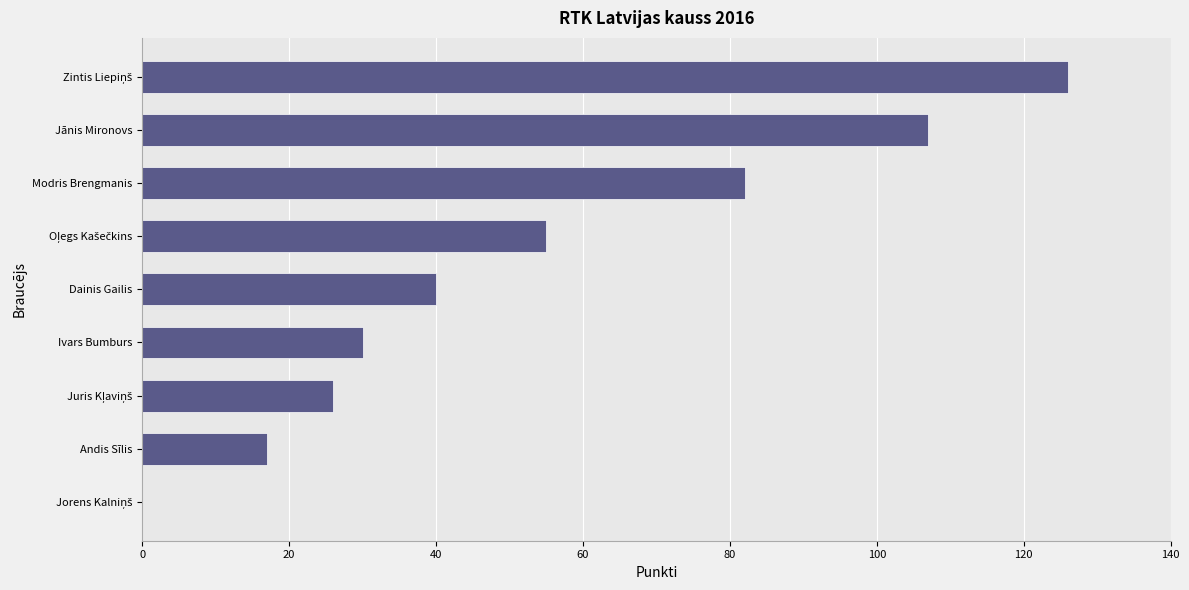

What is the sum of all values?

483